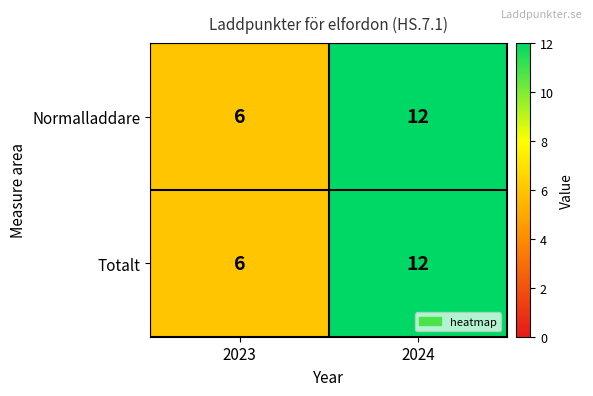

Read the Totalt value at 2023.

6